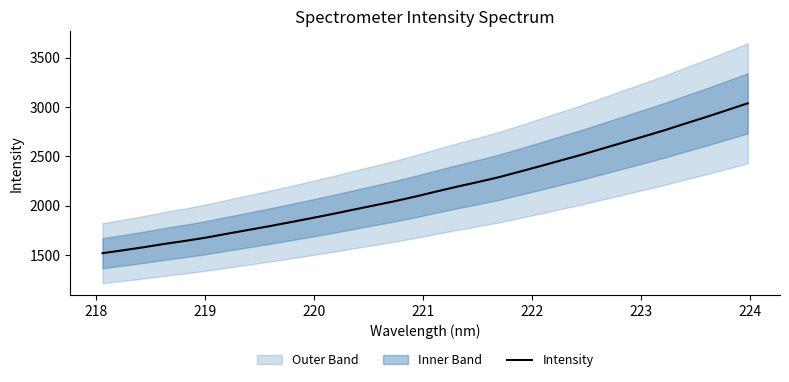

What is the lowest value of the Intensity series?

1520.2